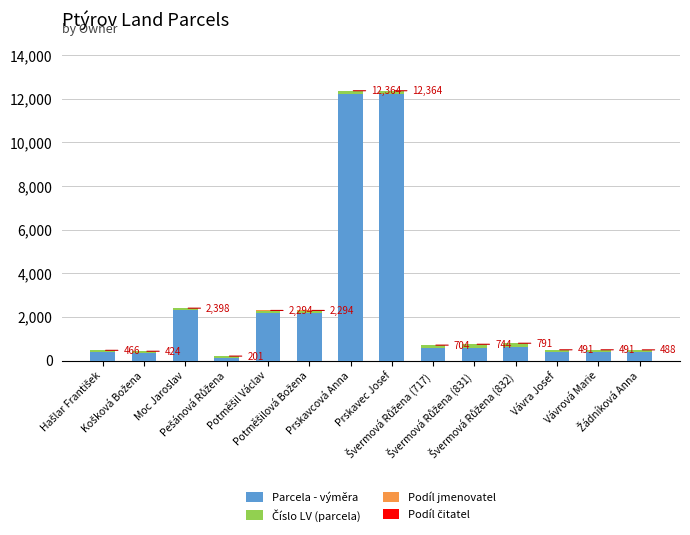

What is the maximum value for Parcela - výměra?

12218